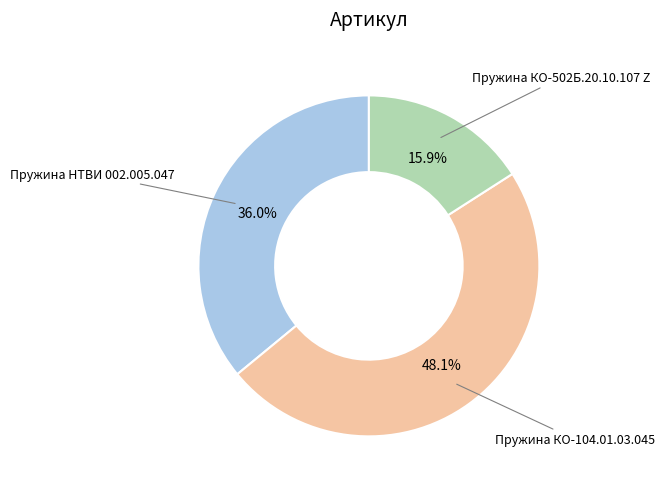

Is there any slice that represents more than half of the pie?

No